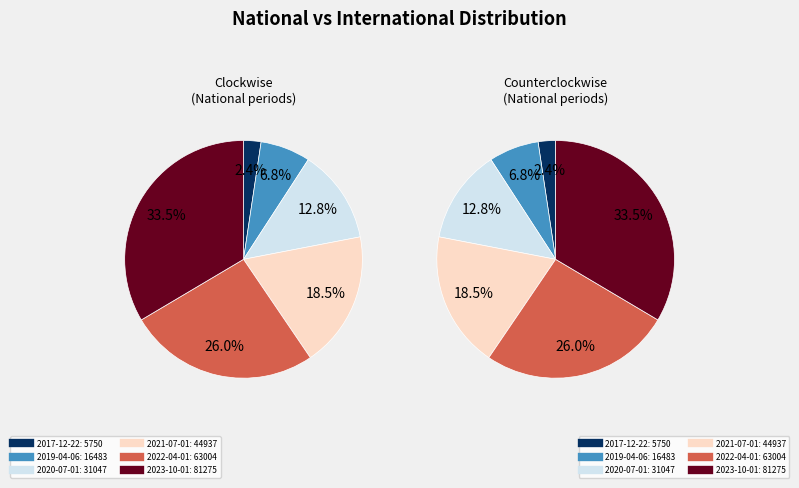

Which slice is the largest?

2023-10-01